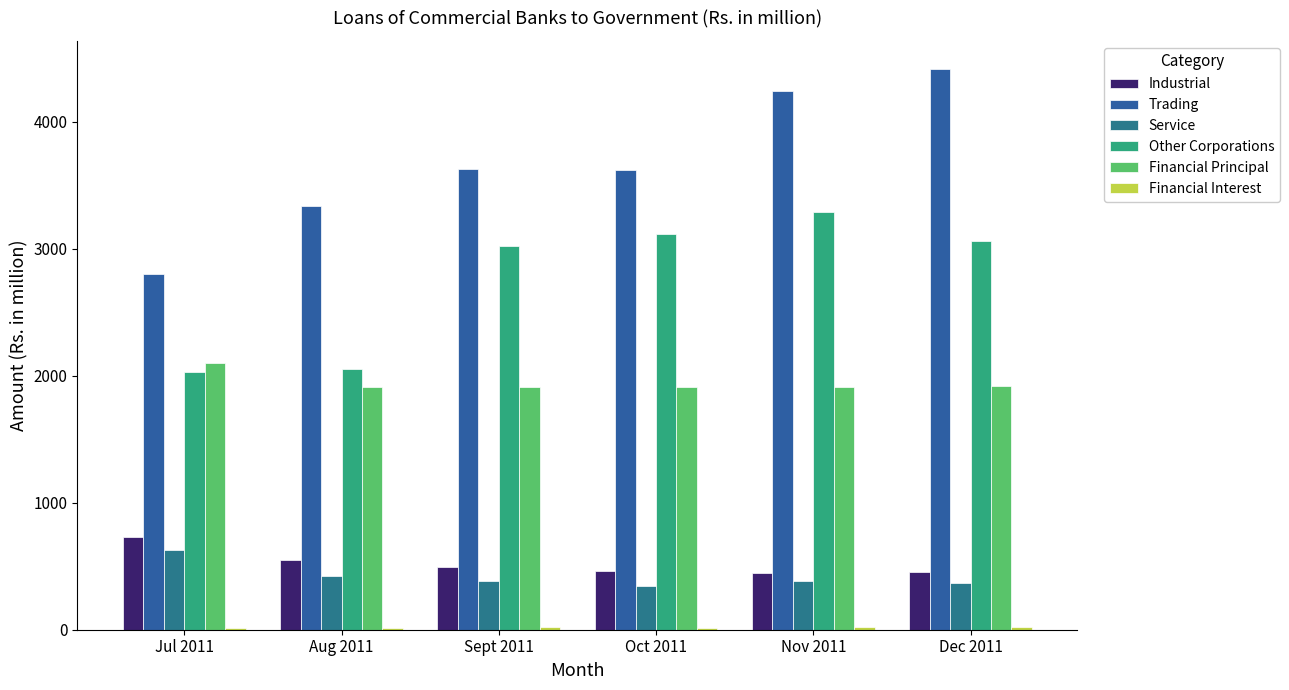

What is the total value across all series at Sept 2011?

9459.4